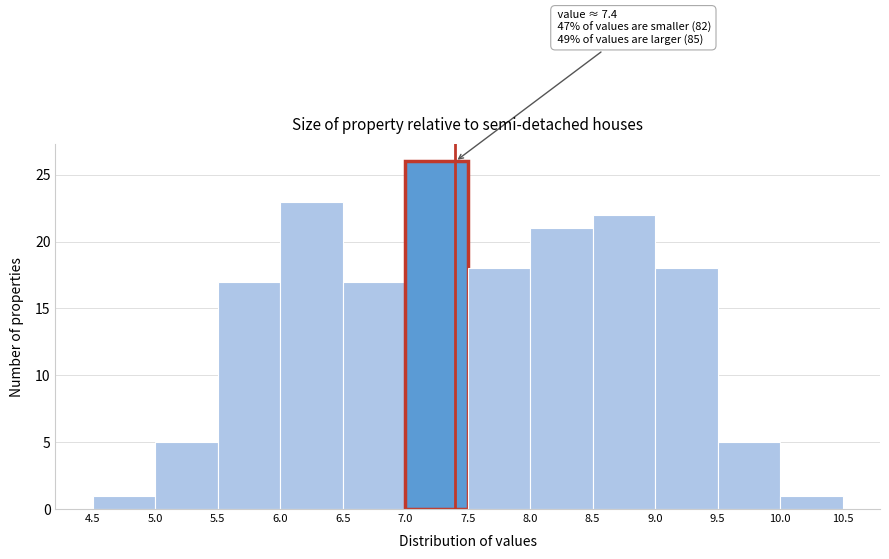

Over which range of the x-axis is the bar tallest?

7.0 to 7.5